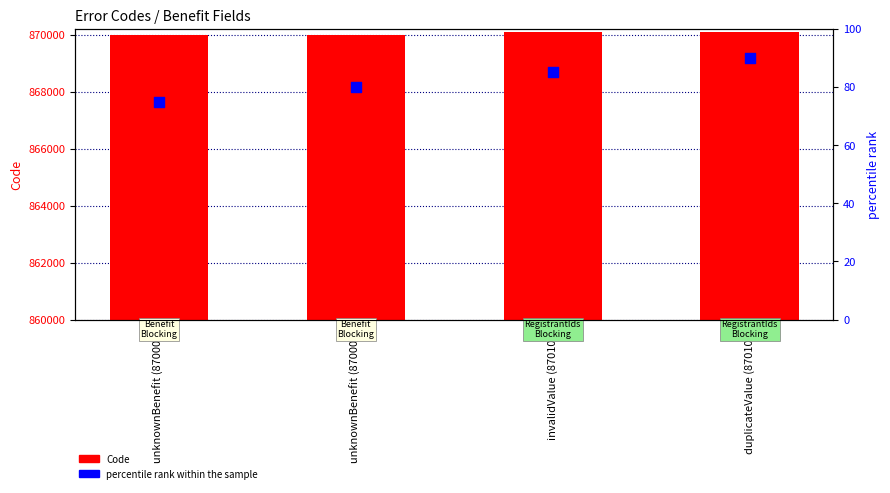

Is the value of percentile rank within the sample at invalidValue (870100) greater than the value of Code at invalidValue (870100)?

No